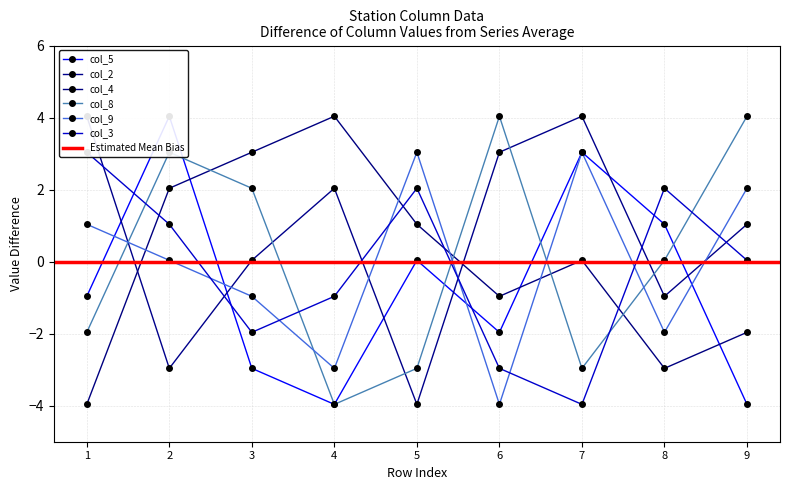

List the labels in order of col_9 value, smallest first.

6, 4, 8, 3, 2, 1, 9, 5, 7